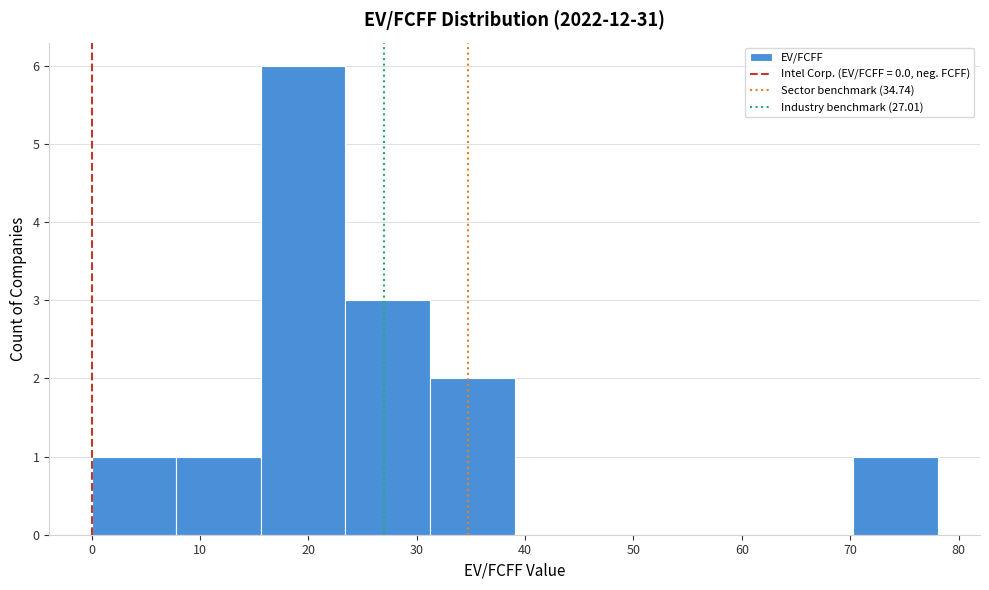

Reading left to right, list every bar in this chart as the range it spans on the x-axis followed by its height. Neither the bar edges nor the heights are printed on the chart, so give them approximately, as read against the axes.

0 to 8: 1
8 to 16: 1
16 to 23: 6
23 to 31: 3
31 to 39: 2
39 to 47: 0
47 to 55: 0
55 to 62: 0
62 to 70: 0
70 to 78: 1